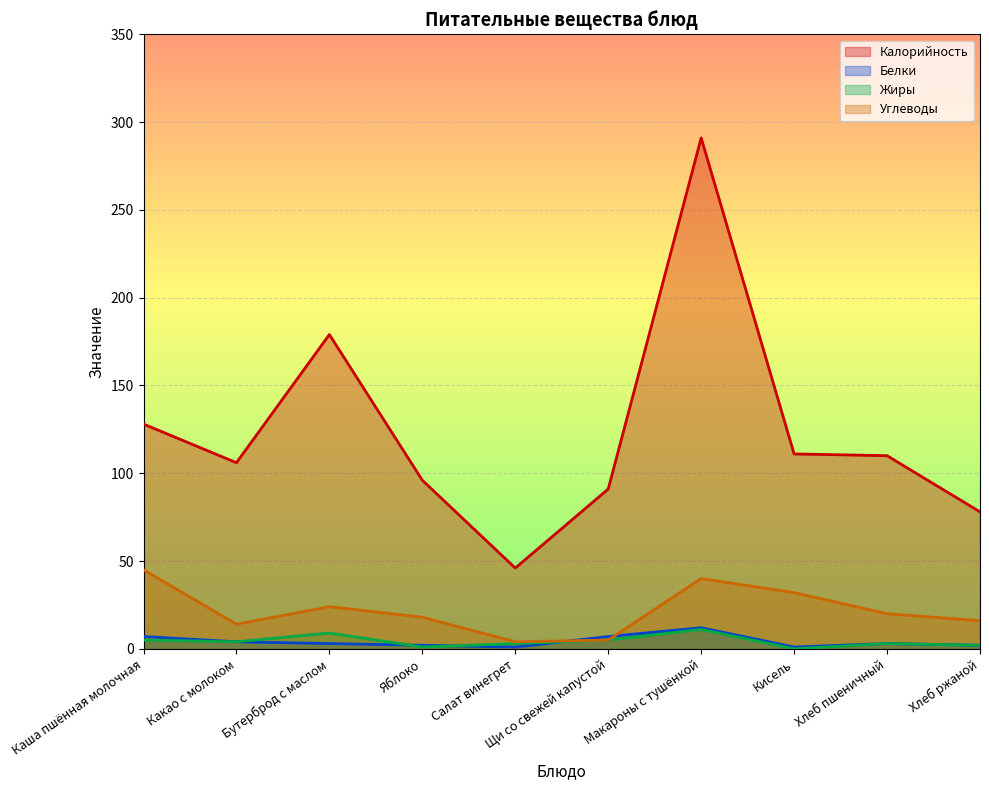

At Каша пшённая молочная, list the series in order from largest to smallest.

Калорийность, Углеводы, Белки, Жиры